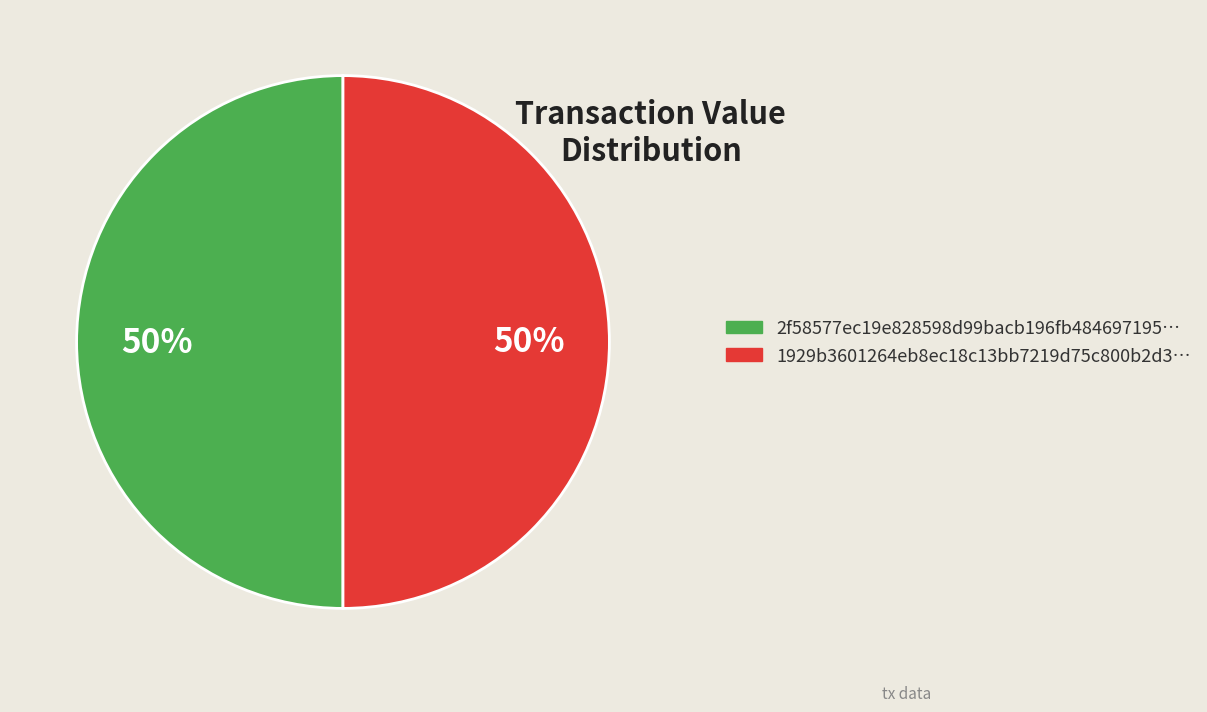

What is the ratio of the value at 1929b3601264eb8ec18c13bb7219d75c800b2d3… to the value at 2f58577ec19e828598d99bacb196fb484697195…?

1.0